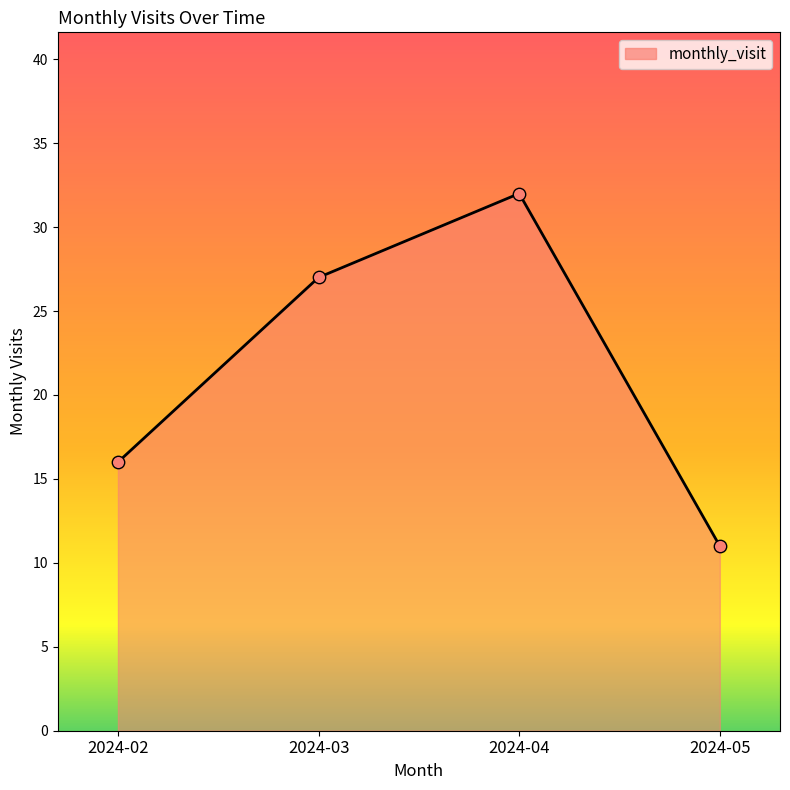

Approximately how many times larger is the value at 2024-05 compared to 2024-02?

0.7